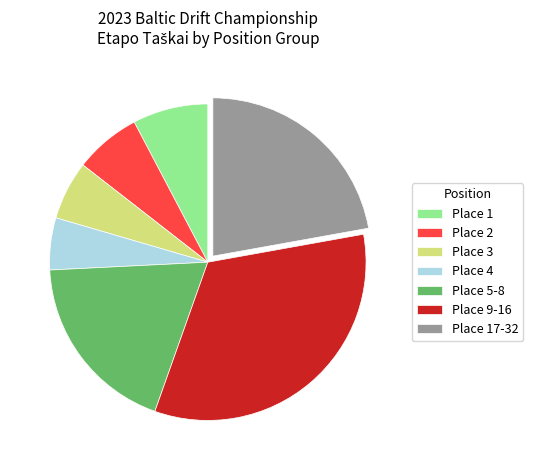

Which slice is the smallest?

Place 4